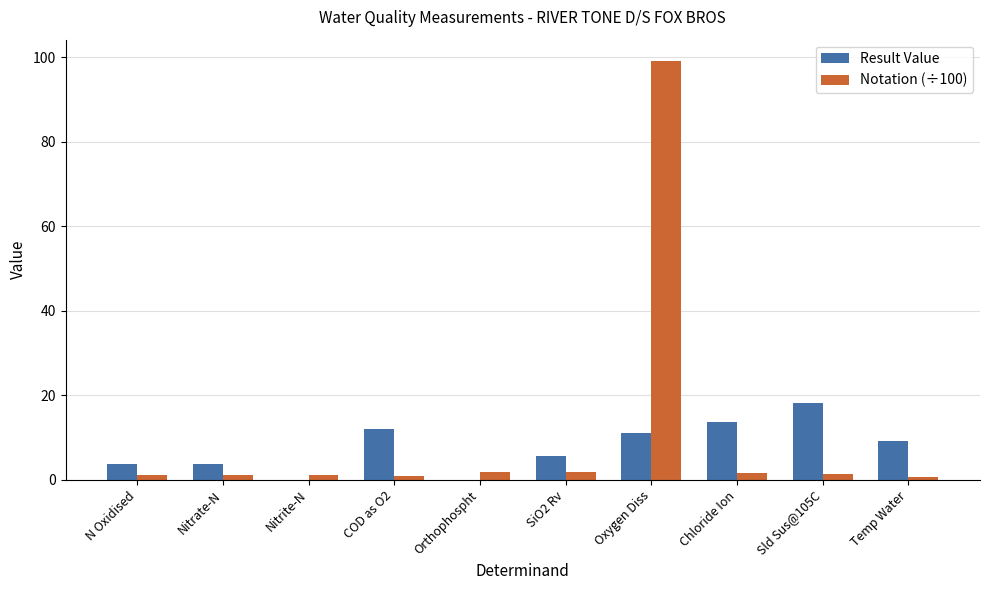

At which category does the chart reach its peak across all series?

Oxygen Diss